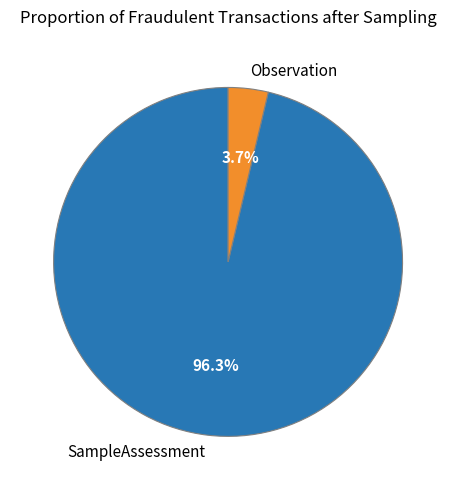

What is the majority slice?

SampleAssessment